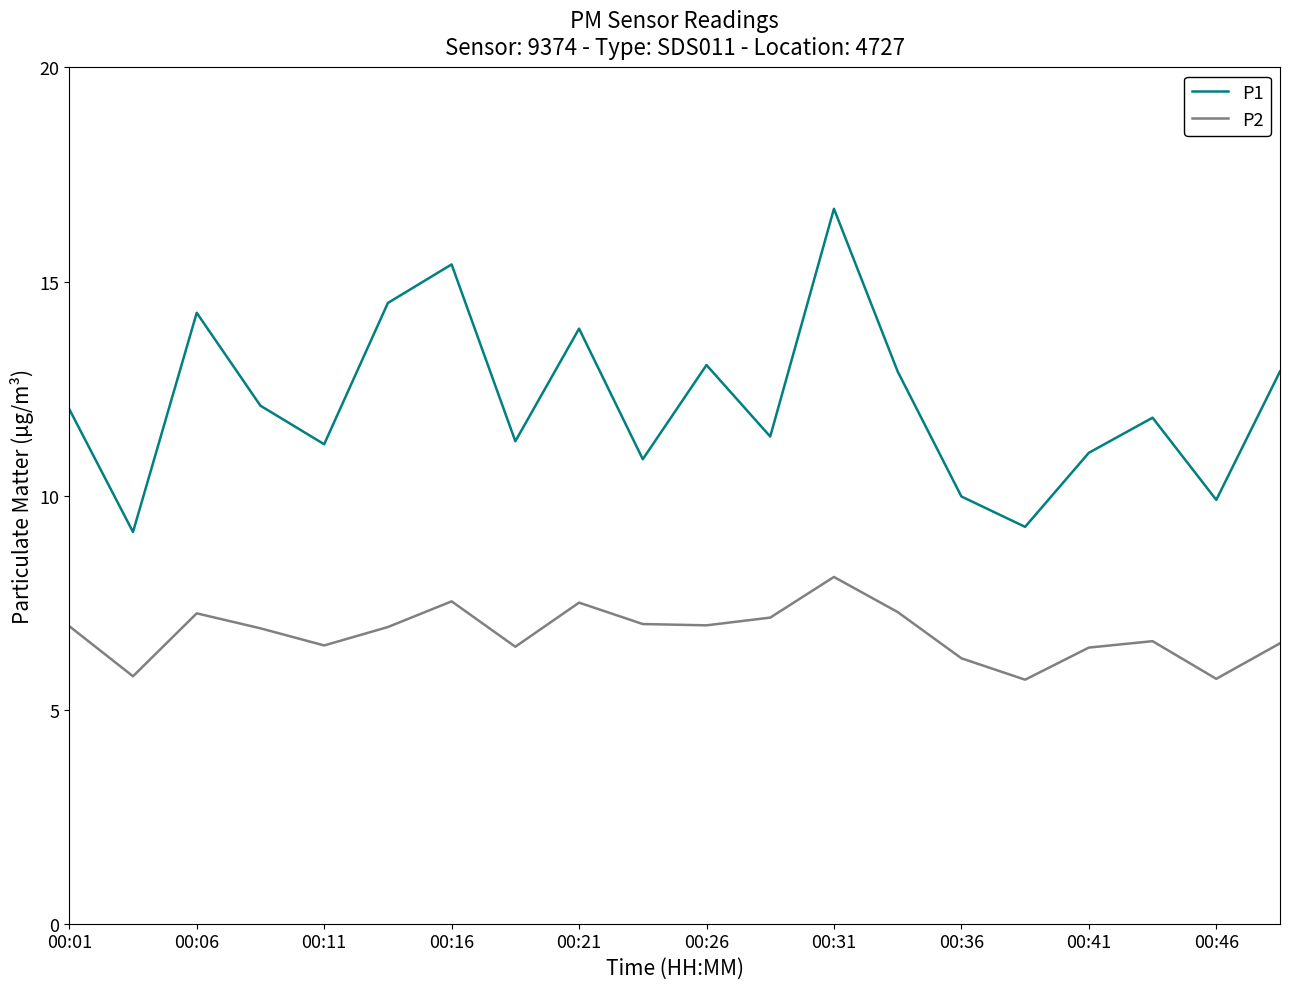

Which series has the largest range (max minus min)?

P1